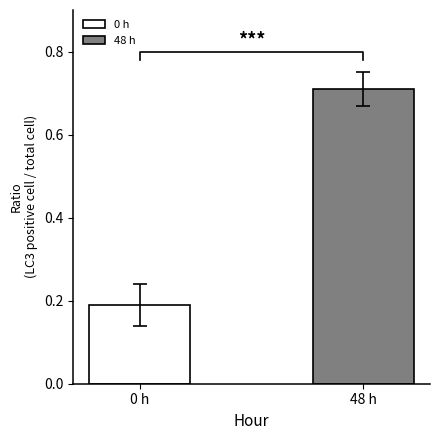

Read the value at 0 h.

0.2